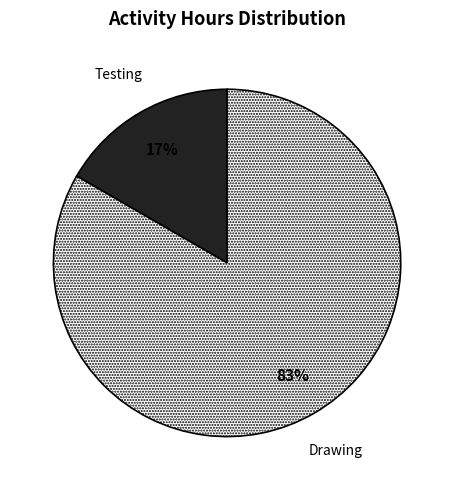

Do Testing and Drawing together represent more than half of the pie?

Yes